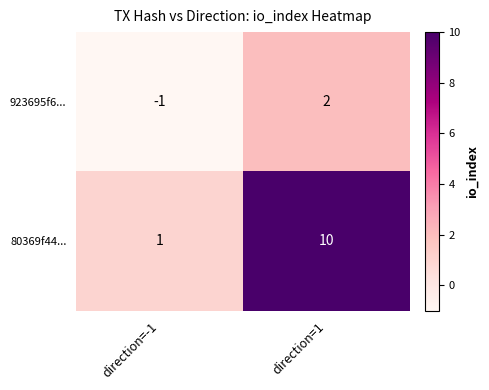

True or false: 80369f44... has a value of 14 at direction=1.

False